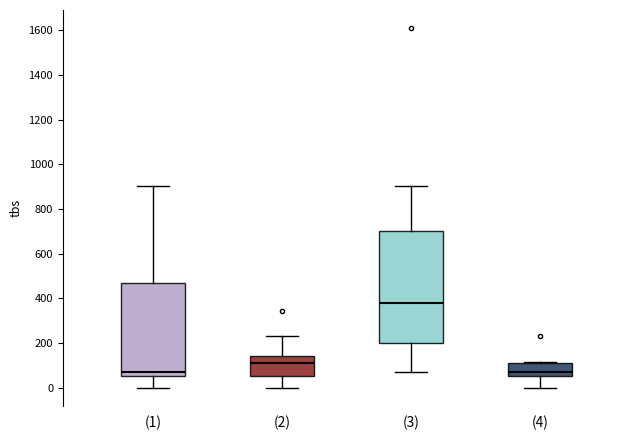

Reading left to right, read every box against the y-axis: the position of its median line, the range the box covers, and the ends of its whiskers. The values are not printed on the chart, so give them approximately, as read against the axis.

(1): median 80, box 60 to 460, whiskers 0 to 900
(2): median 120, box 60 to 140, whiskers 0 to 240
(3): median 380, box 200 to 700, whiskers 80 to 900
(4): median 80, box 60 to 120, whiskers 0 to 120